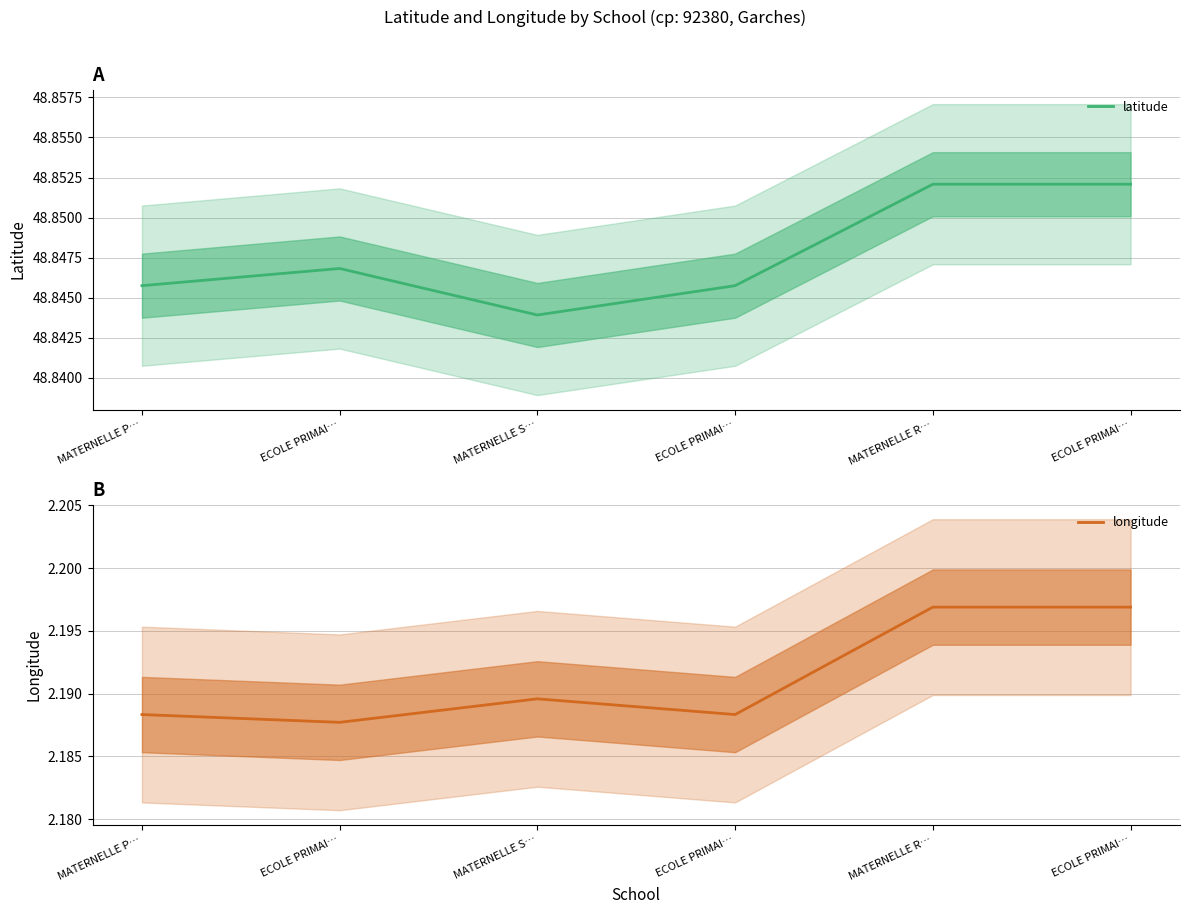

What is the spread (max minus min) of values at MATERNELLE P…?

46.7